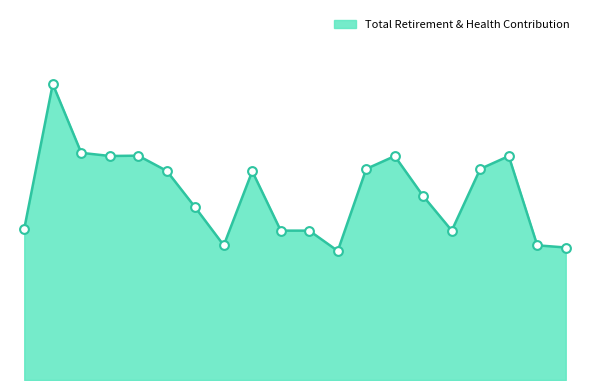

Is this an area chart (filled region under the line)?

Yes